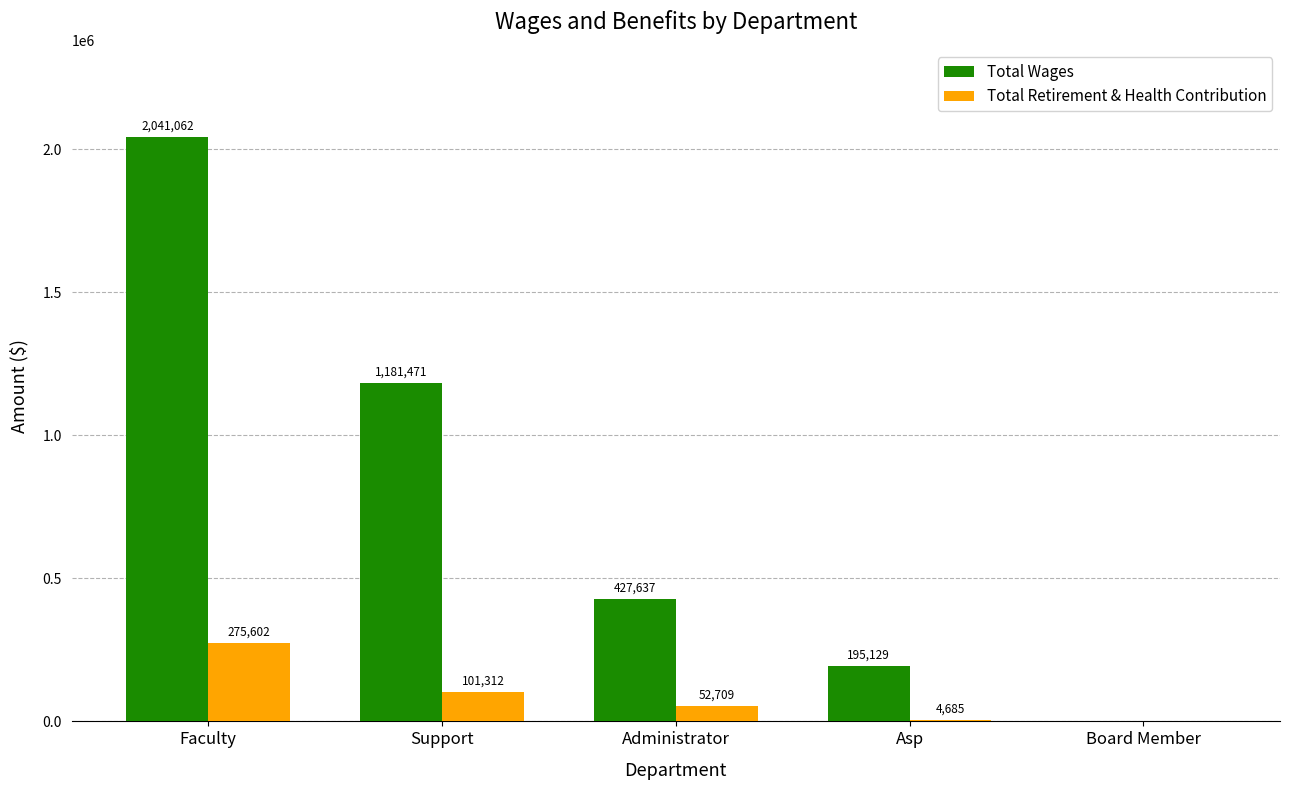

What is the approximate value of Total Wages at Administrator, to the nearest 10?

427640